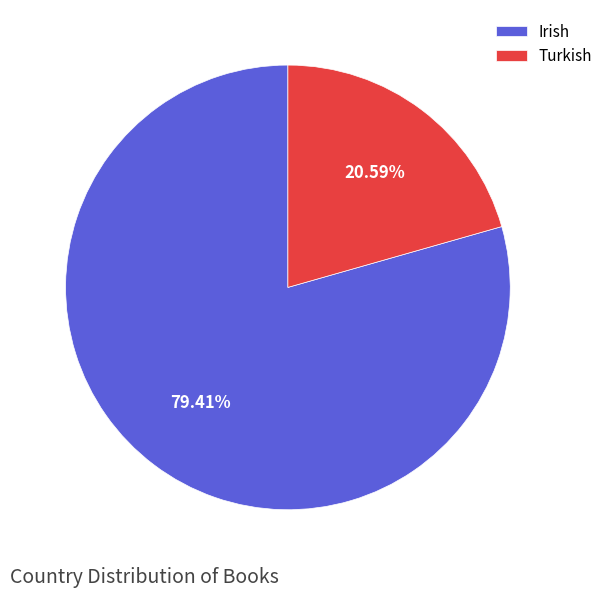

To the nearest percent, what portion does Turkish represent?

21%